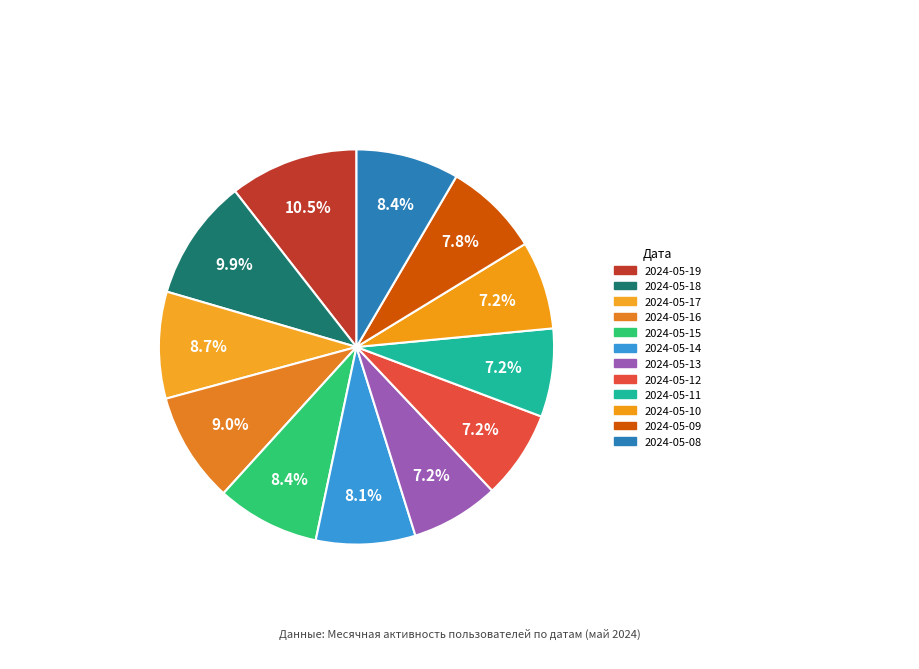

What is the change in value from 2024-05-16 to 2024-05-10?

-6